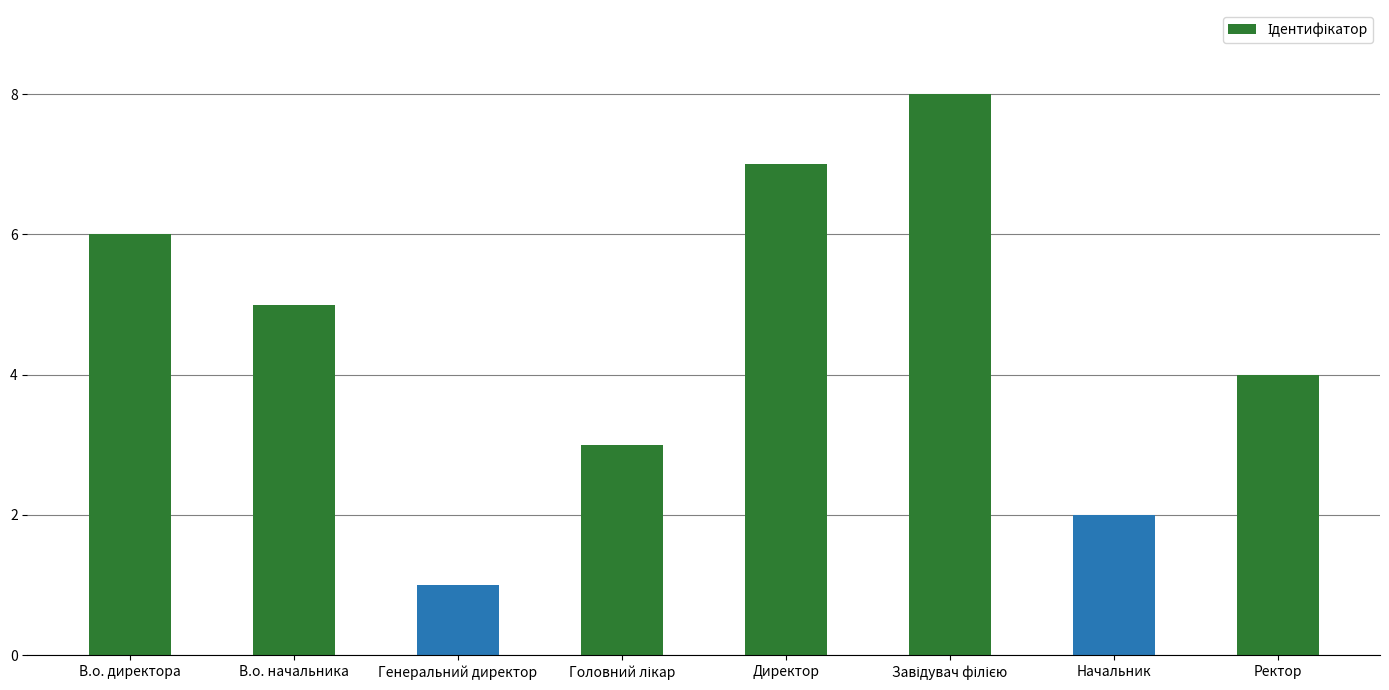

What is the maximum value shown in the chart?

8